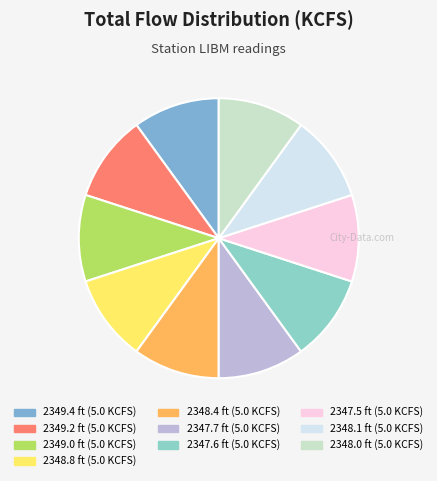

What is the ratio of the value at 2348.4 to the value at 2349.0?

1.0